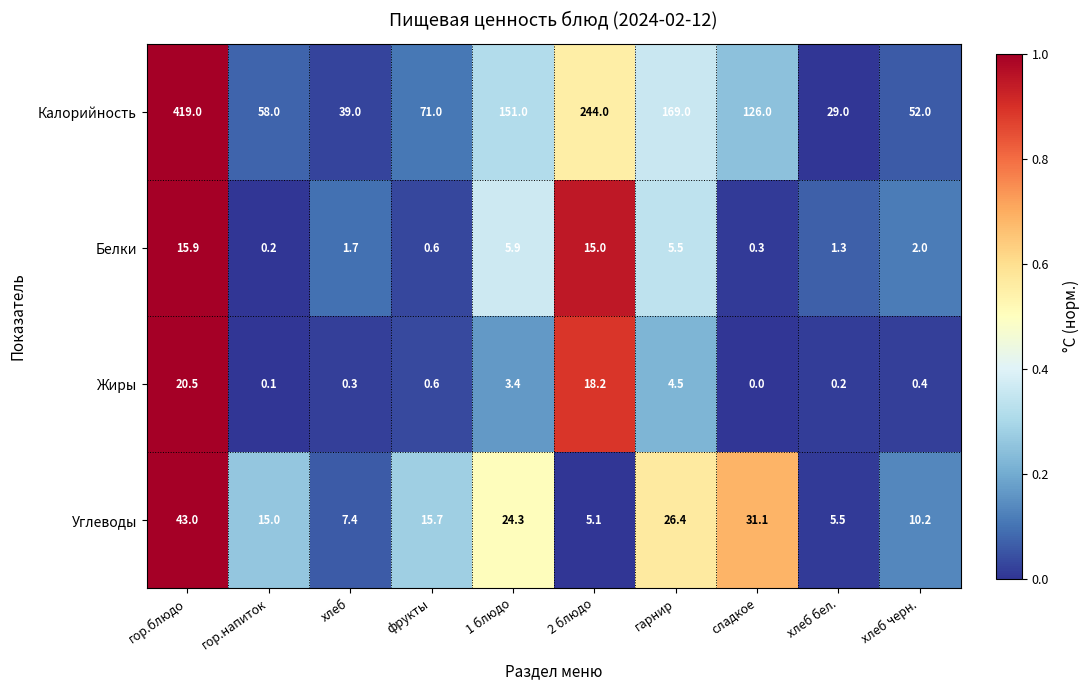

The Калорийность series shows 243.2 at гарнир. True or false?

False